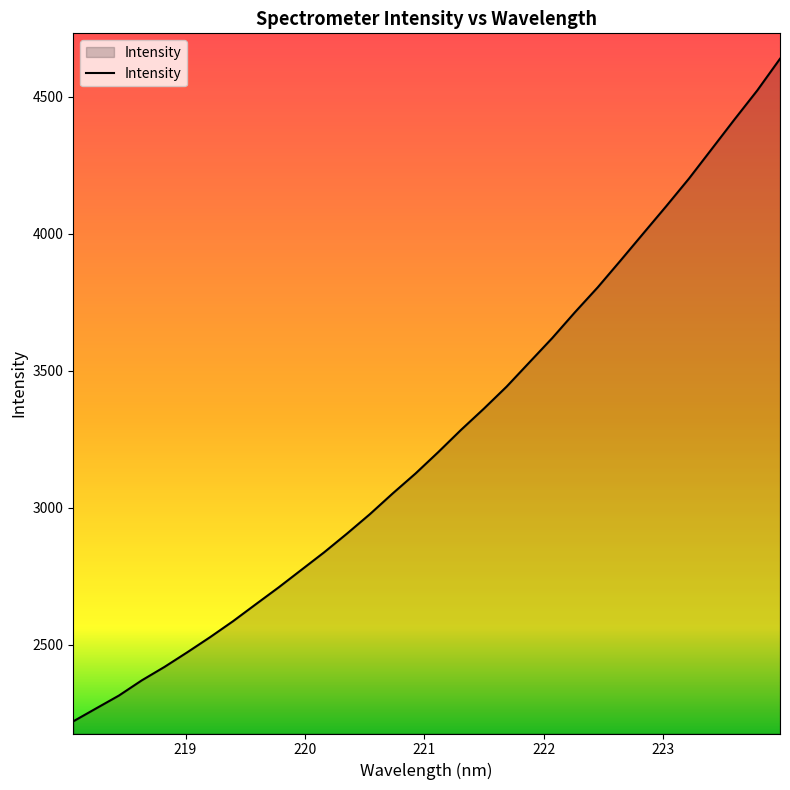

What is the difference between the maximum and minimum values?

2419.0